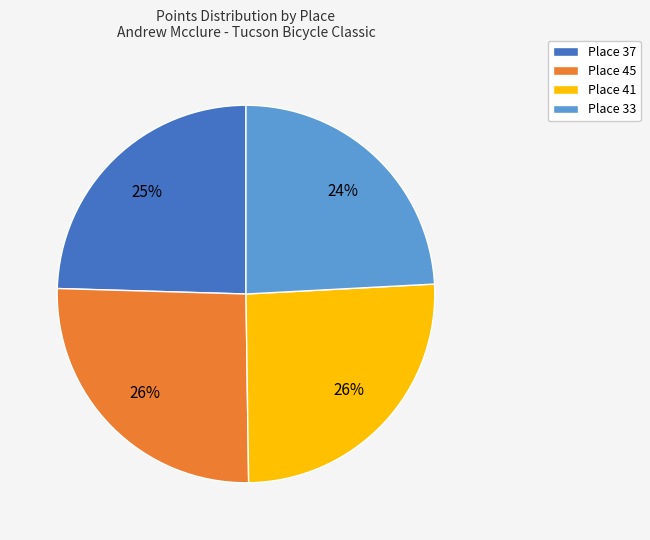

Count the number of slices in the pie.

4